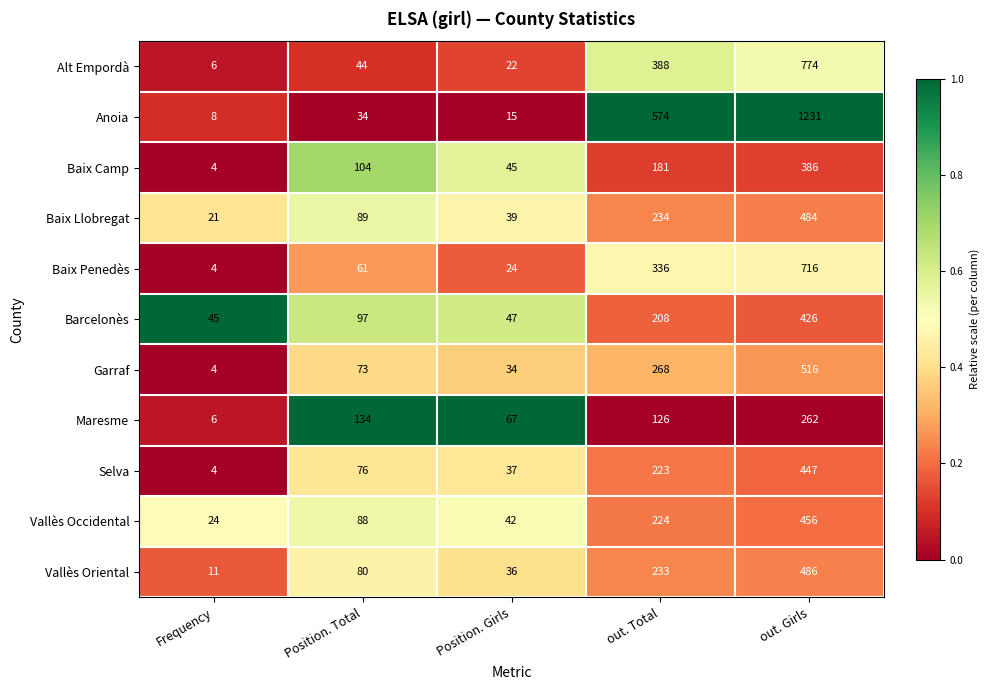

Between Frequency and out. Total, which series saw the biggest shift?

Anoia